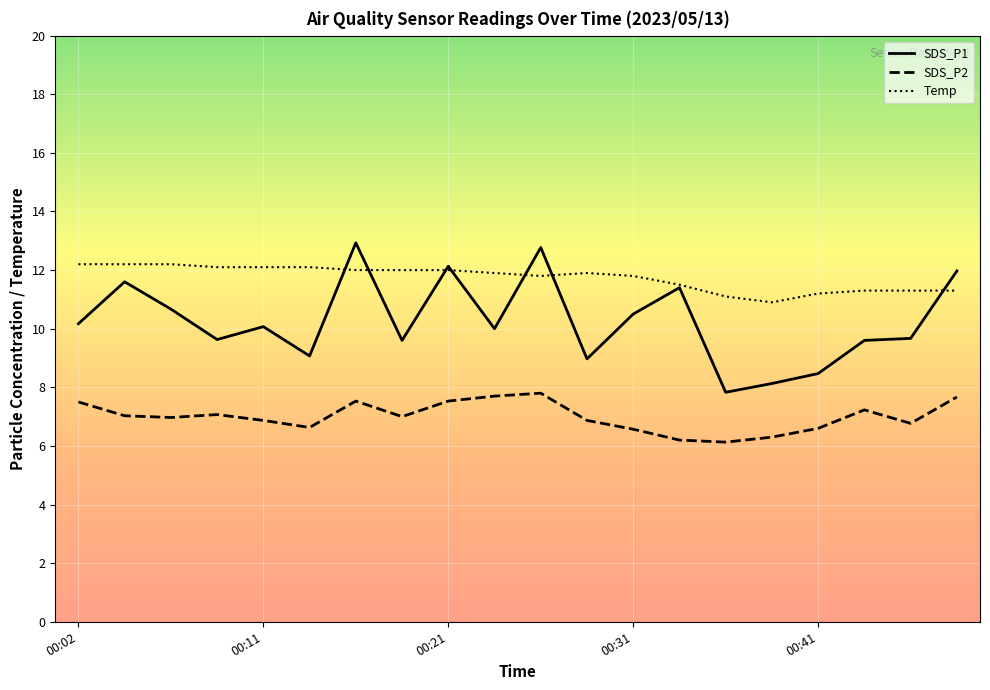

Which series has the widest spread of values?

SDS_P1